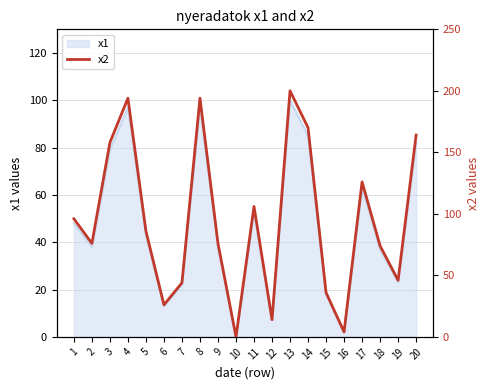

Reading left to right, extract all data points from this chart.

1=96	2=76	3=158	4=194	5=86	6=26	7=44	8=194	9=76	10=0	11=106	12=14	13=200	14=170	15=36	16=4	17=126	18=74	19=46	20=164